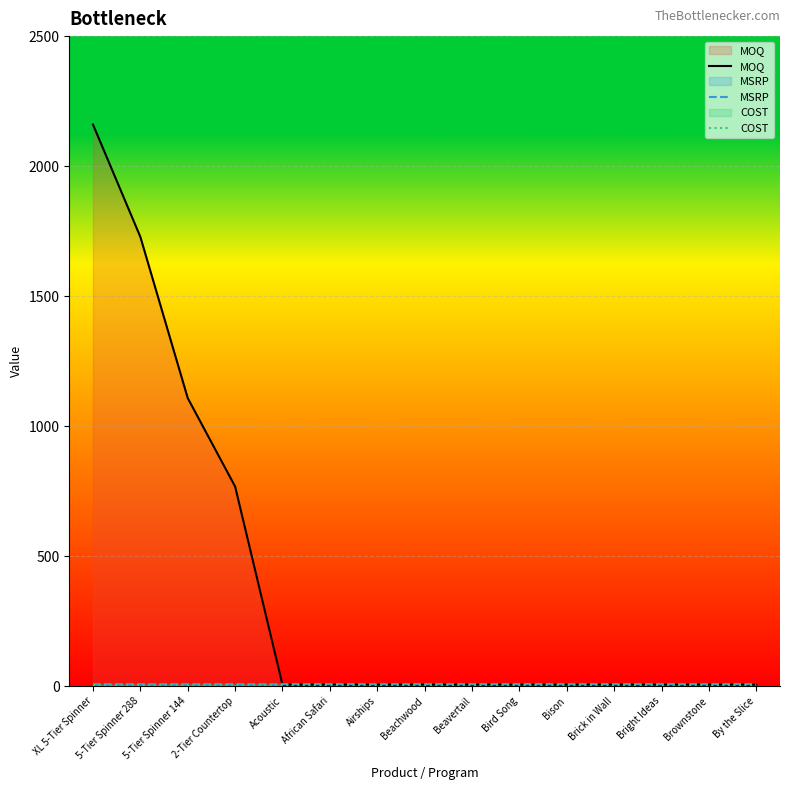

True or false: MOQ and COST intersect in this chart.

False